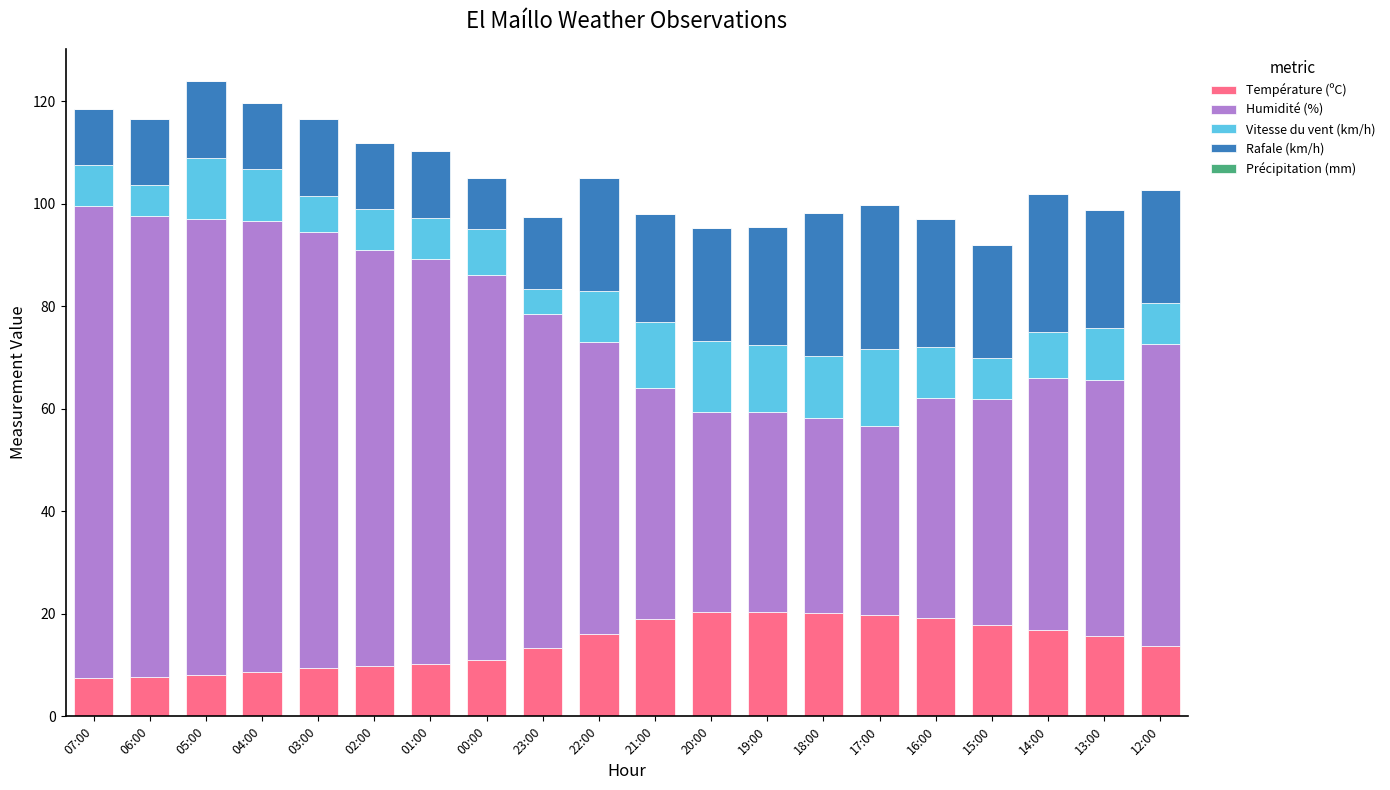

What is the minimum value for Température (ºC)?

7.5